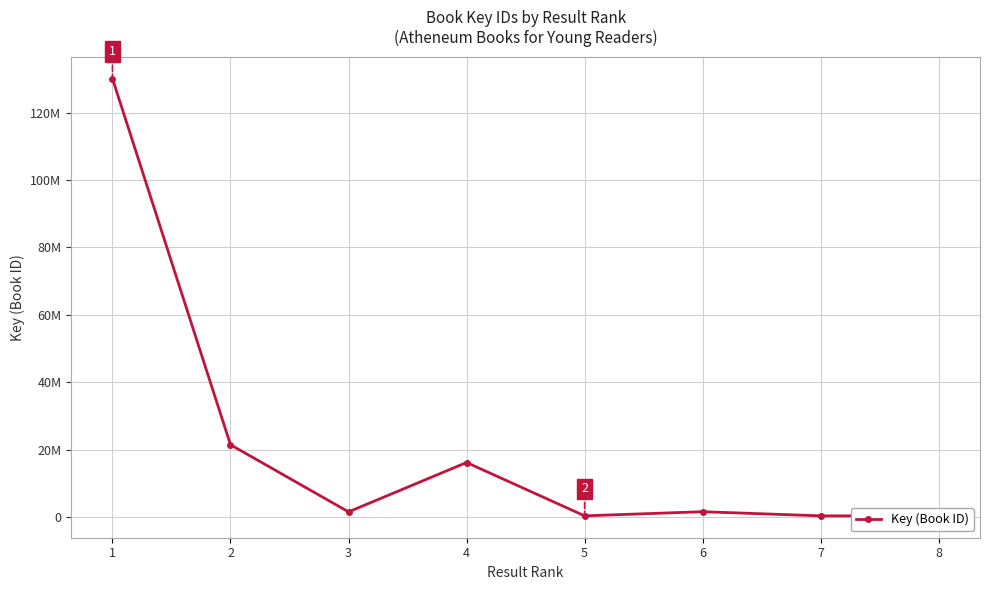

What is the approximate value at 4?

16165042